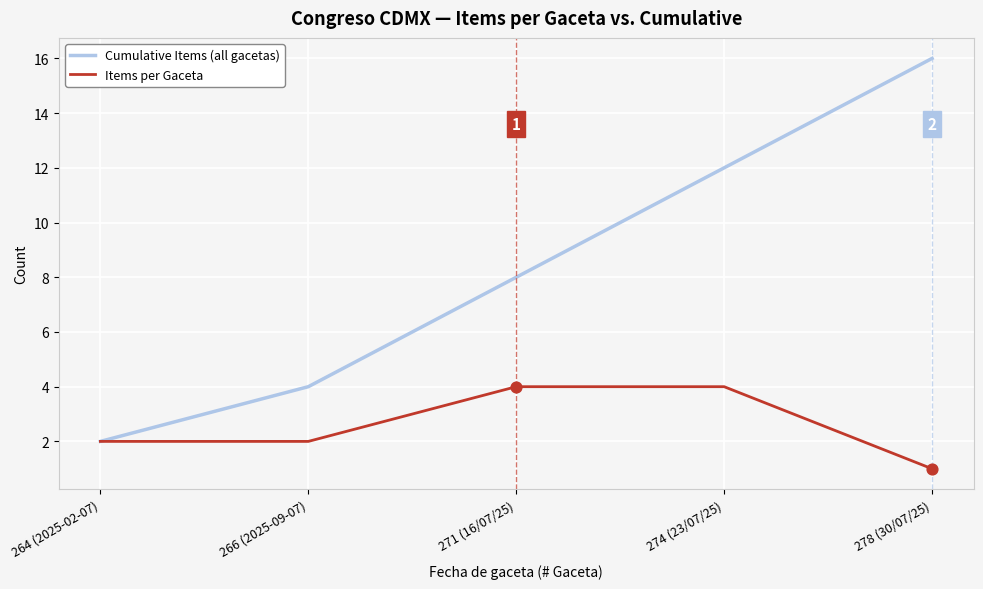

Which series has the largest total across all categories?

Cumulative Items (all gacetas)